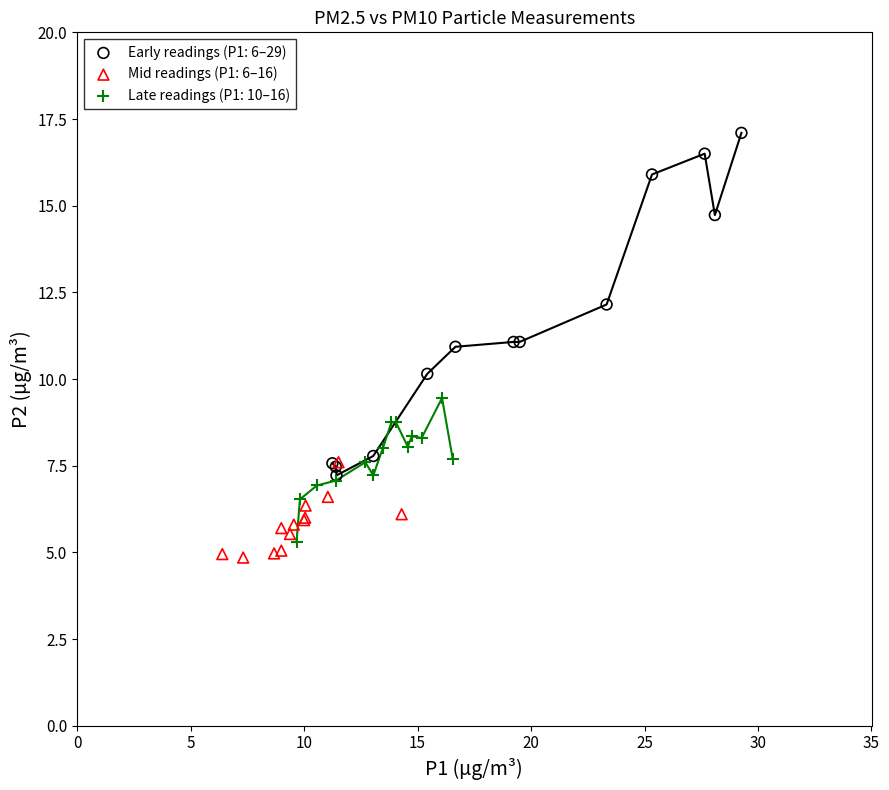

Which series reaches the maximum Y coordinate?

Early readings (P1: 6–29)